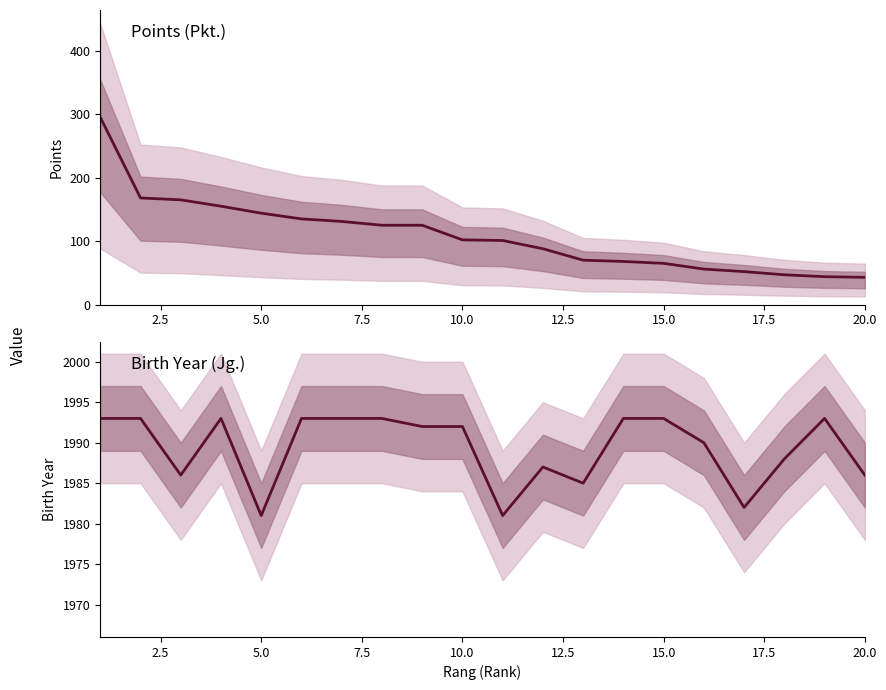

What is the highest value of the Pkt. series?

295